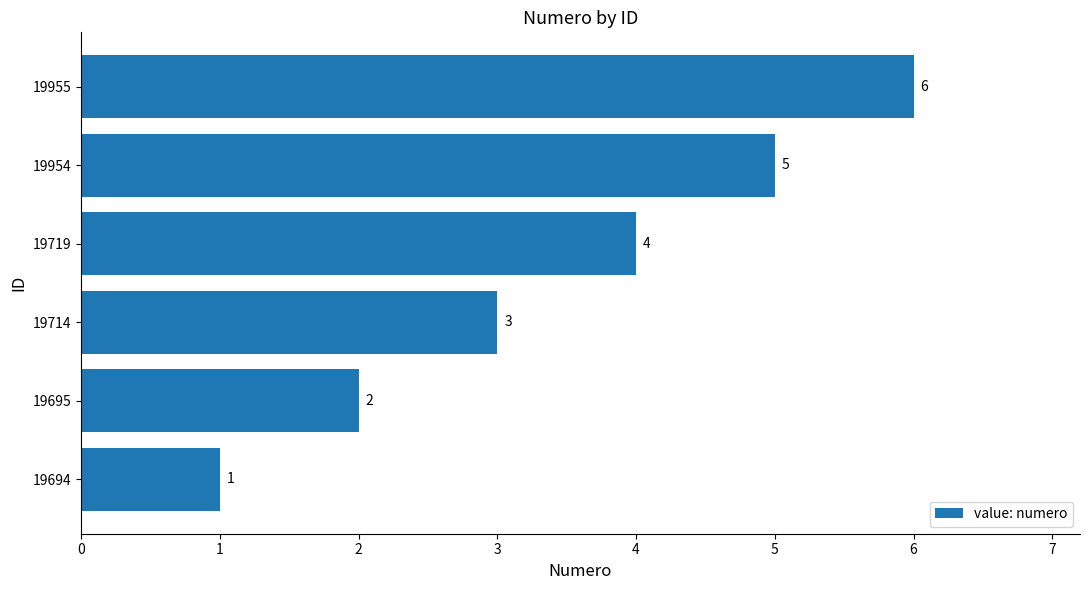

What is the change in value from 19695 to 19714?

+1